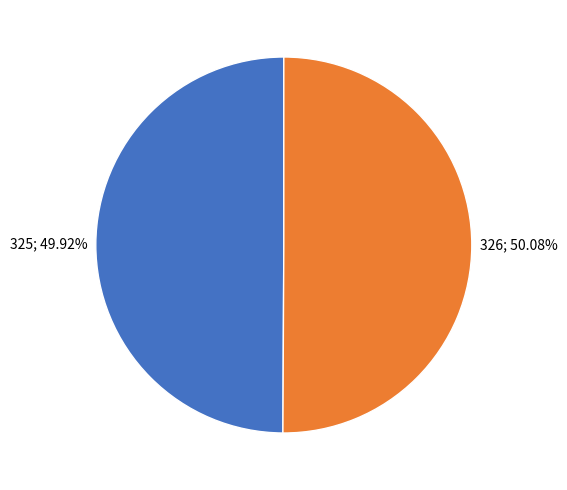

How many slices are in this pie chart?

2